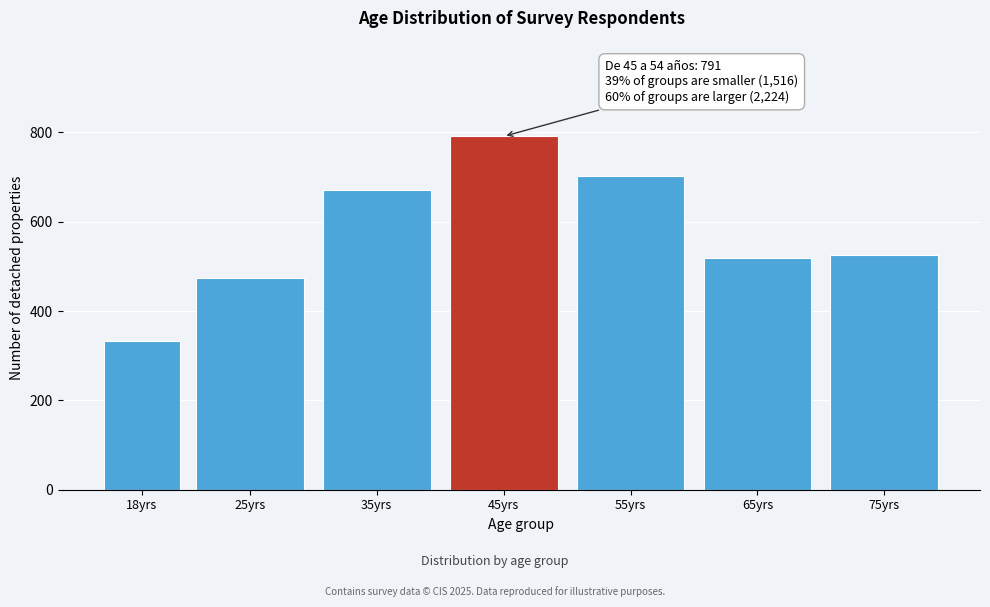

Reading left to right, transcribe all the data shown in this chart.

18yrs=332	25yrs=474	35yrs=672	45yrs=791	55yrs=703	65yrs=519	75yrs=526